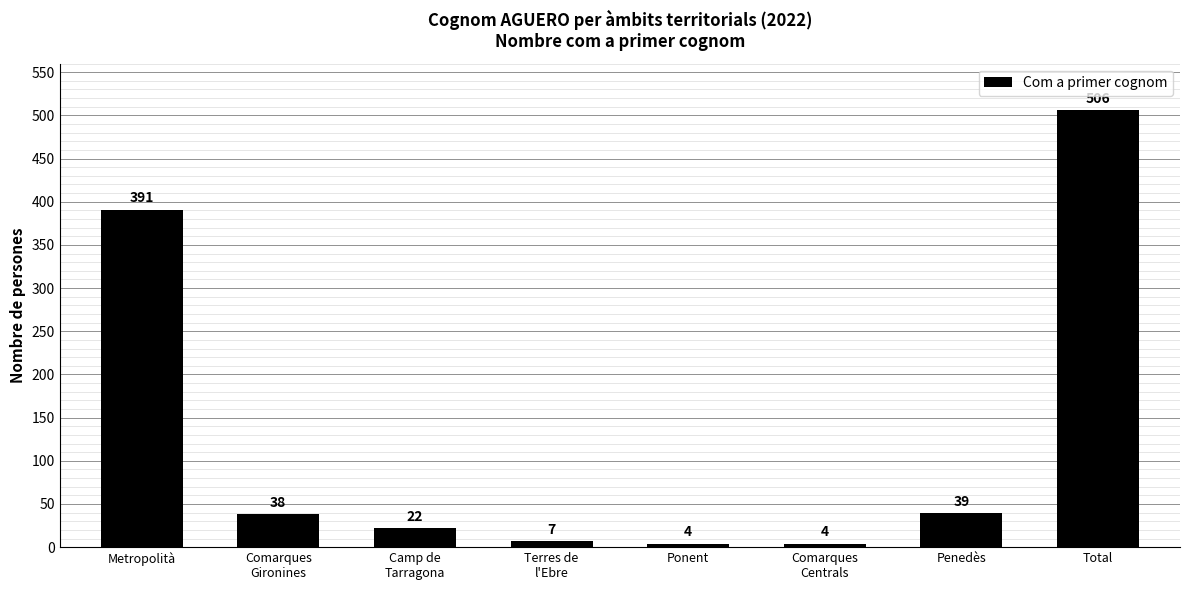

Reading left to right, what are all the values shown in this chart?

Metropolità=391	Comarques
Gironines=38	Camp de
Tarragona=22	Terres de
l'Ebre=7	Ponent=4	Comarques
Centrals=4	Penedès=39	Total=506